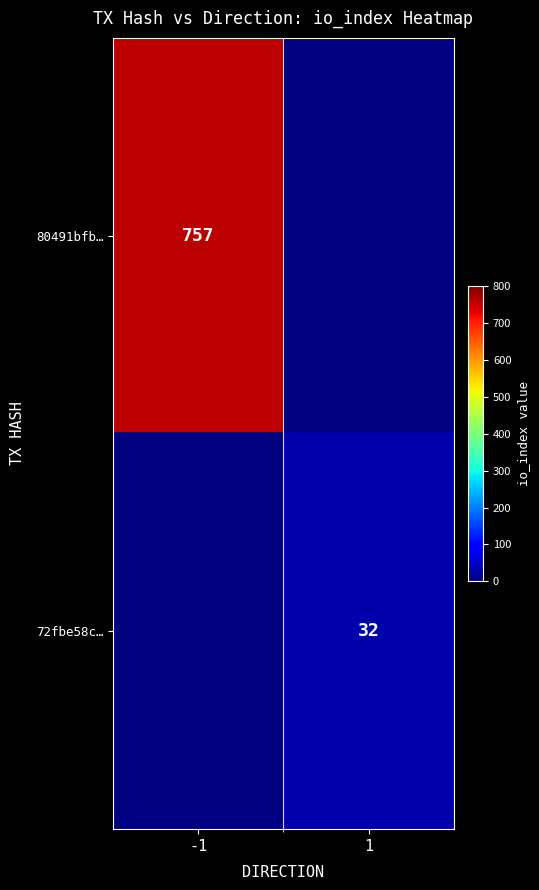

Is it true that 80491bfb… equals 1202 at -1?

False